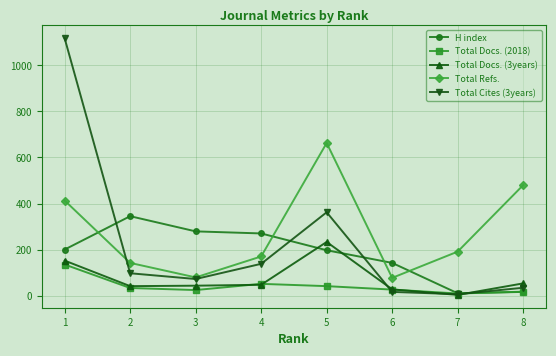

True or false: Total Docs. (3years) and Total Refs. cross at least once.

False